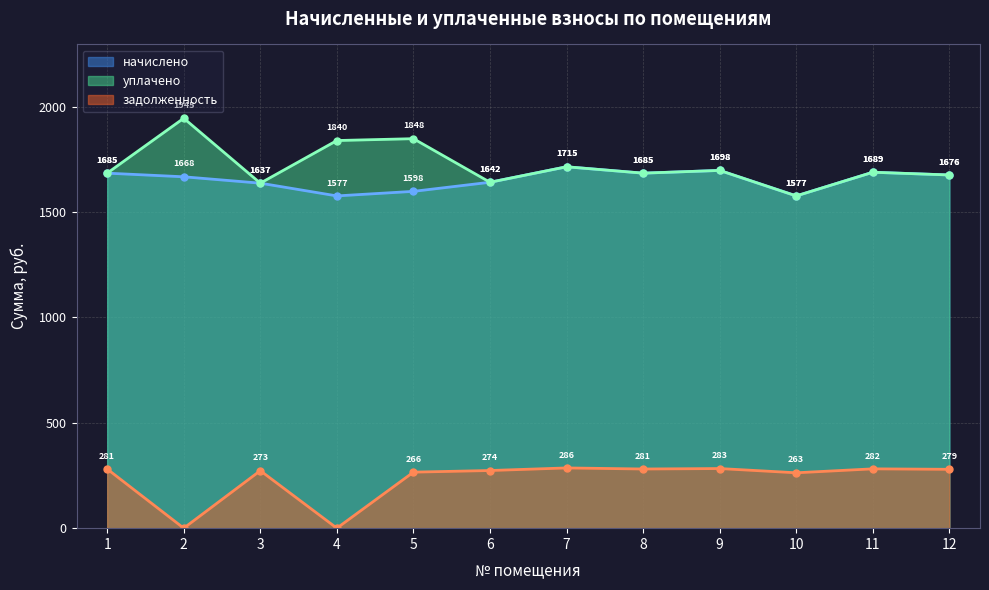

What is the highest value of the задолженность series?

285.8